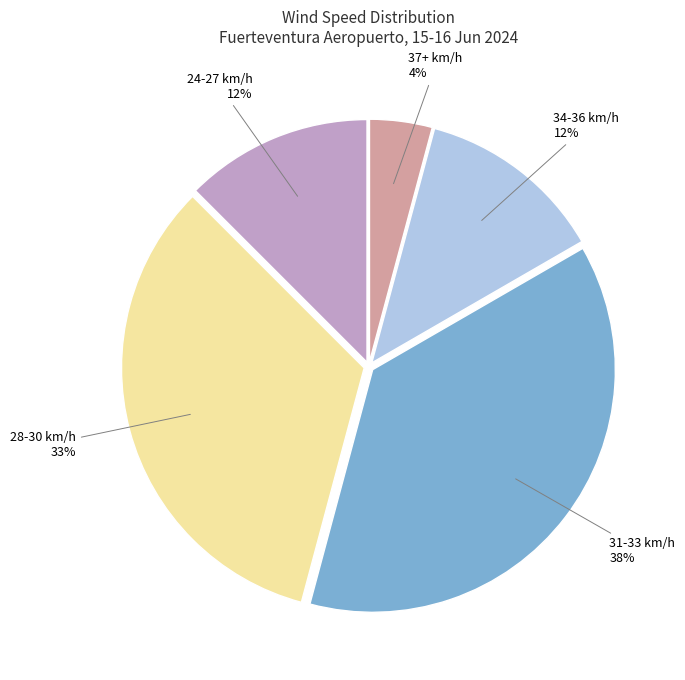

Count the number of slices in the pie.

5